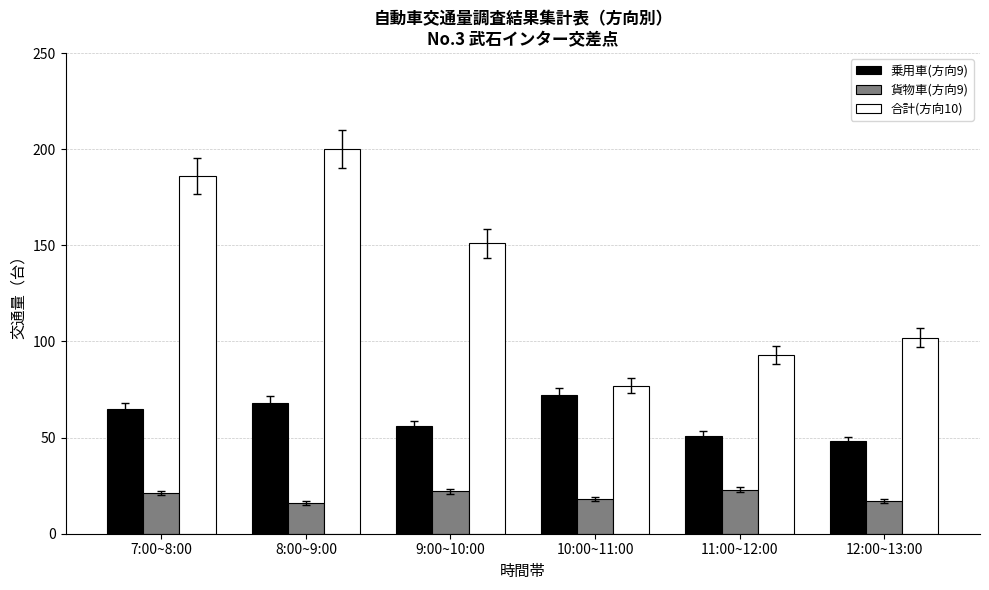

Are the bars horizontal?

No